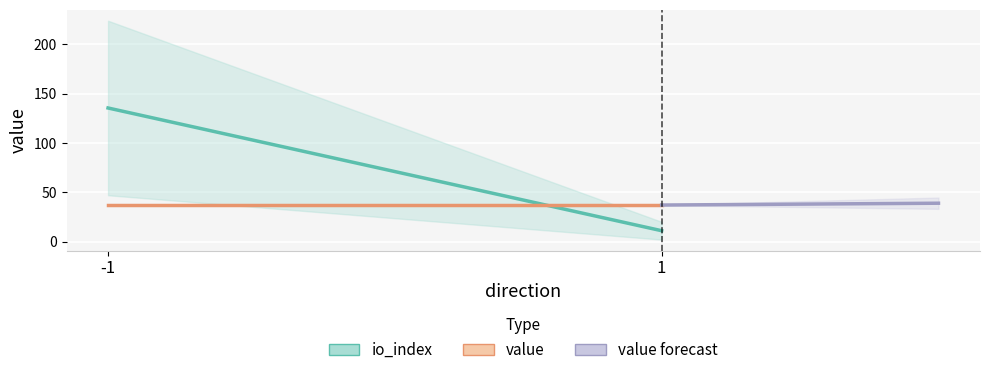

What is the value of the value forecast point at the 2nd from the left?

38.9